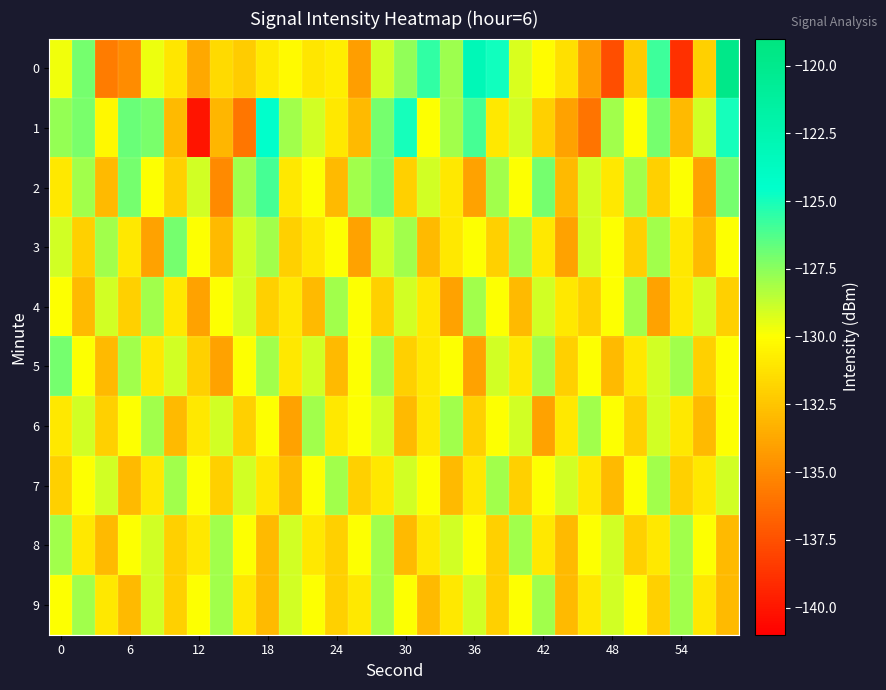

How many distinct data groups are displayed?

10